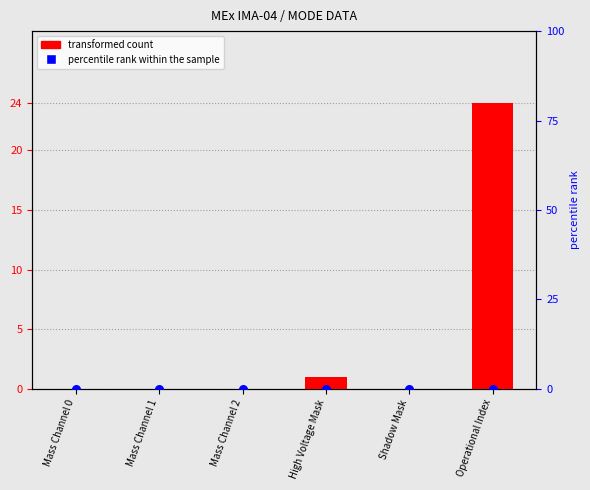

Which series has the largest total across all categories?

transformed count